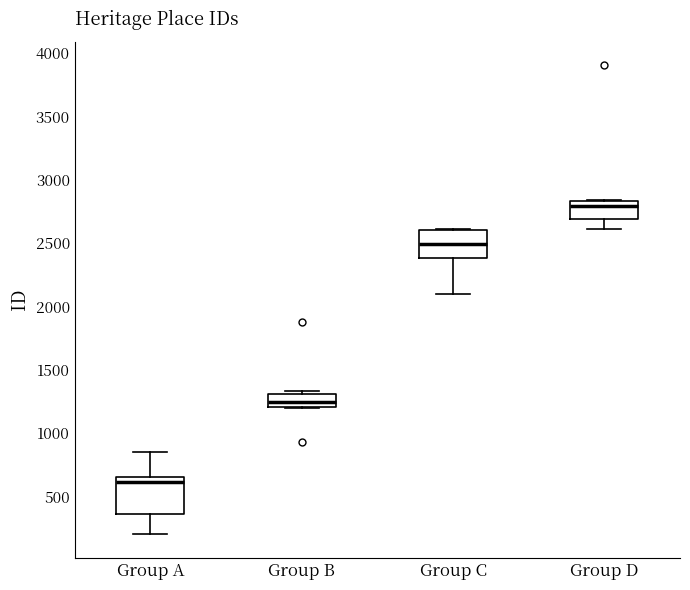

Which box is the tallest, from its lower edge to its upper edge?

Group A